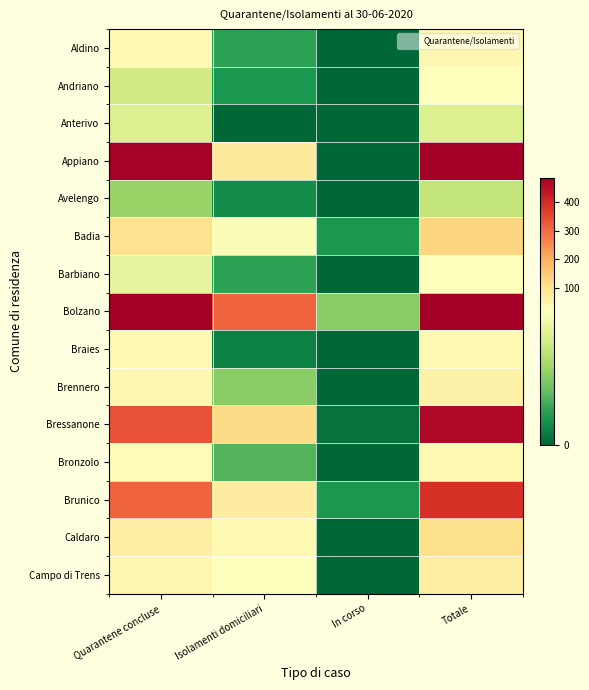

At how many categories does at least one series exceed 689?

2